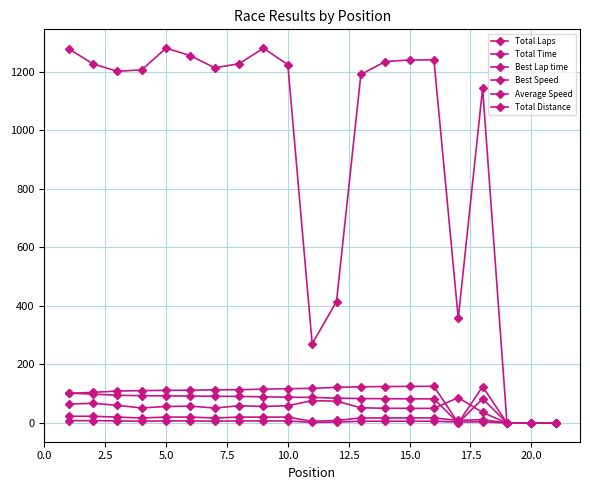

How many data points does each series have?

21